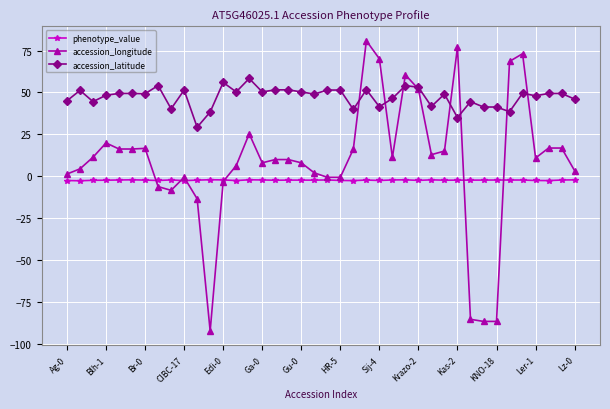

Which series has the largest total across all categories?

accession_latitude